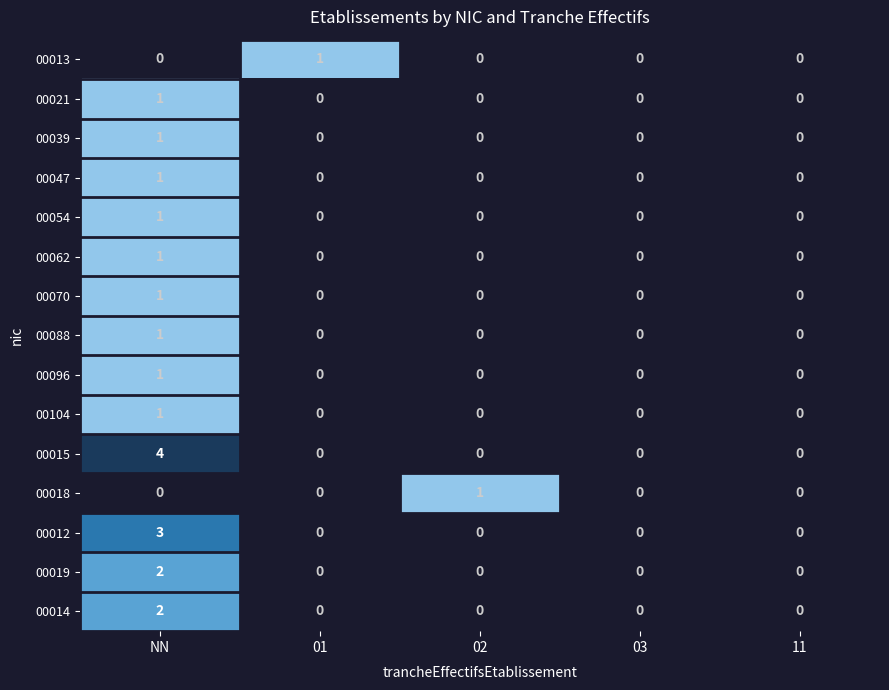

True or false: 00096 has a value of 0 at 11.

True